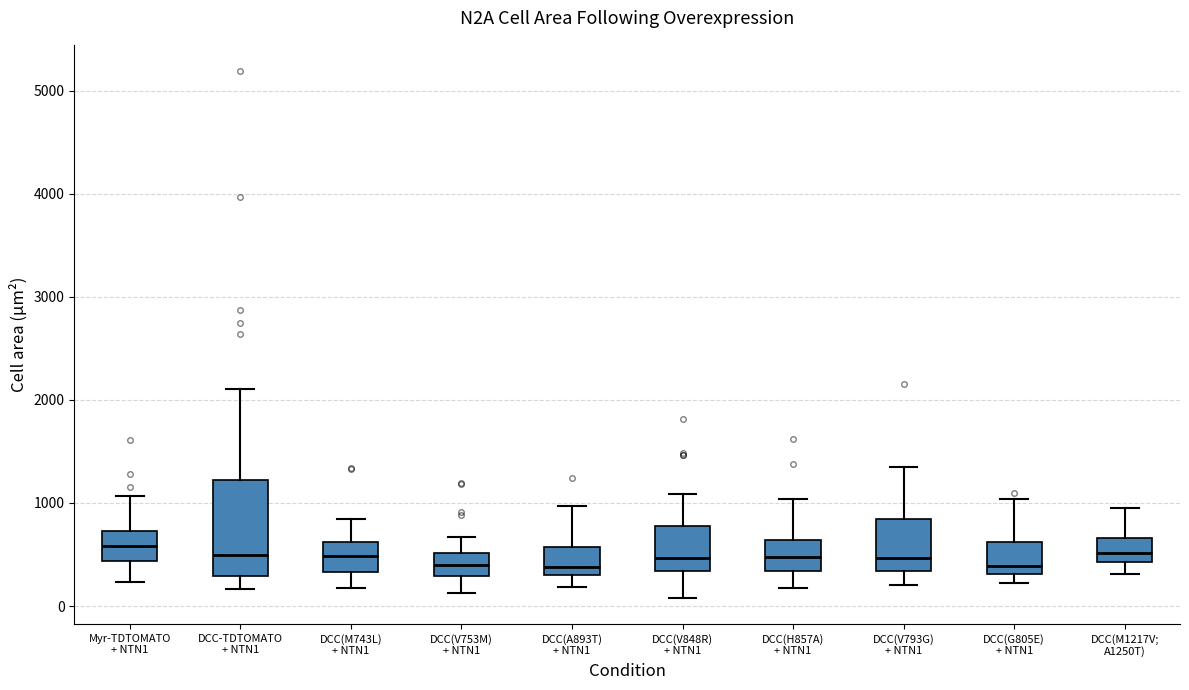

Comparing the boxes themselves (not the whiskers), which one is the tallest?

DCC-TDTOMATO + NTN1